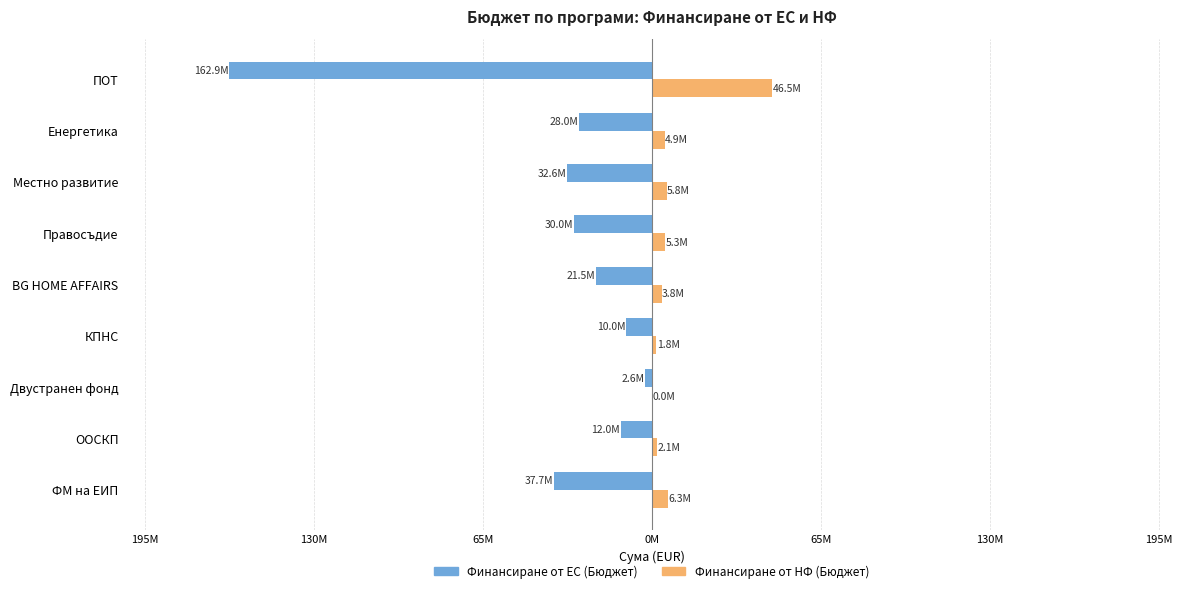

What is the greatest value displayed?

46534168.6